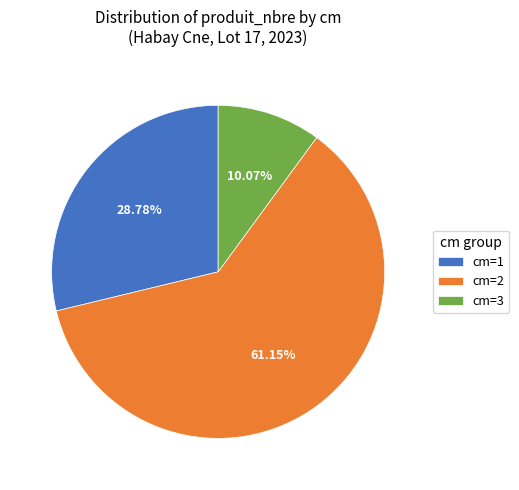

What is the ratio of the value at cm=3 to the value at cm=2?

0.2